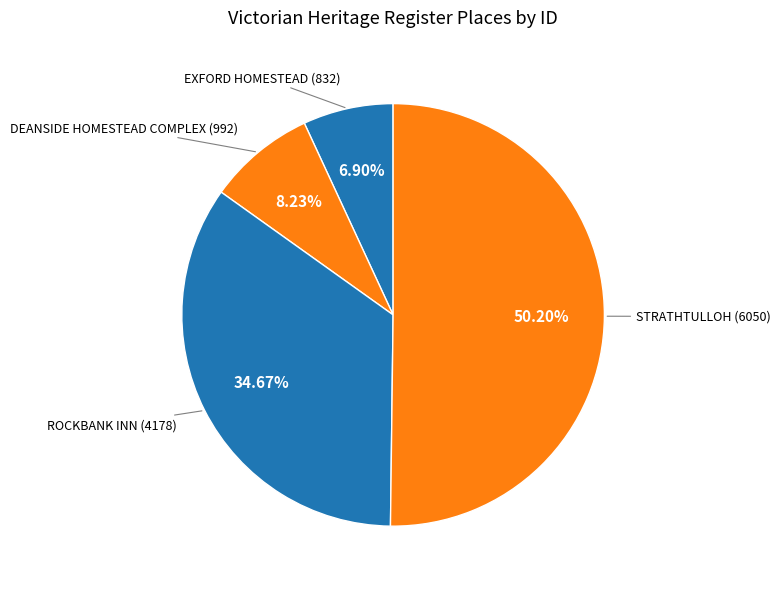

Count the number of slices in the pie.

4